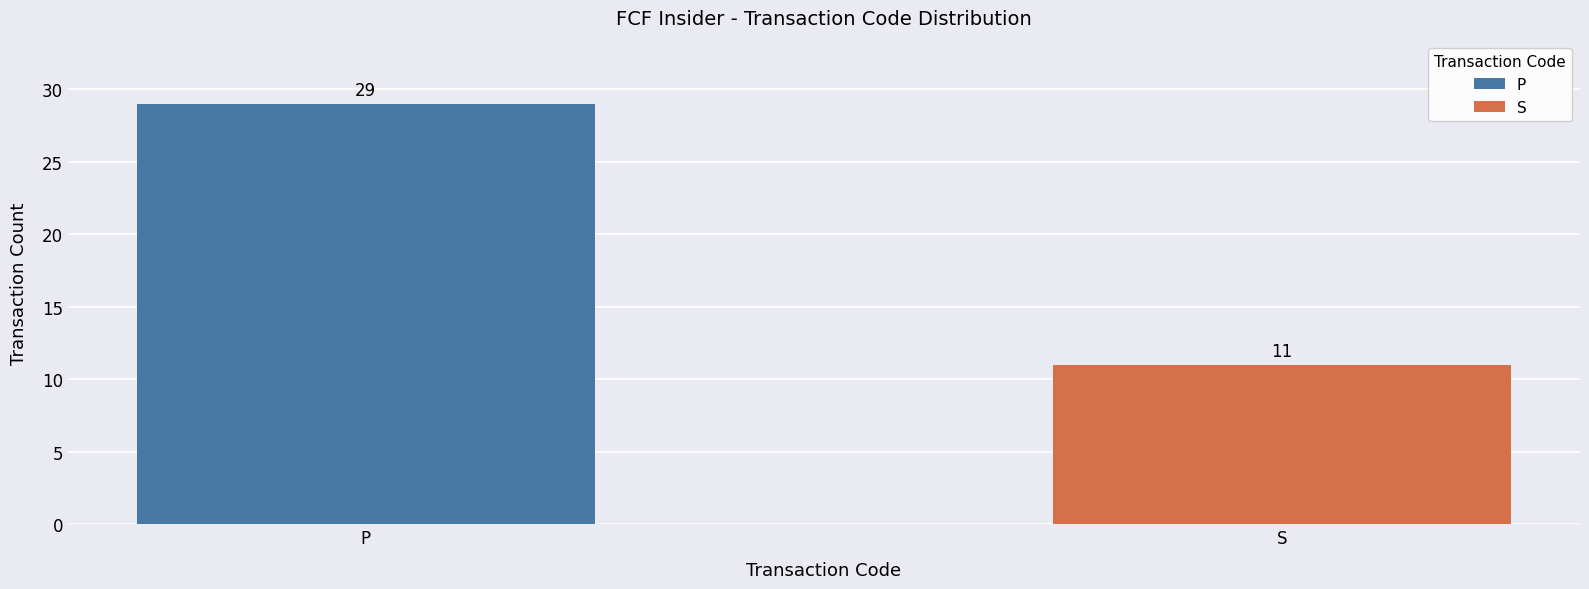

Count the values in the range 11 to 29.

2